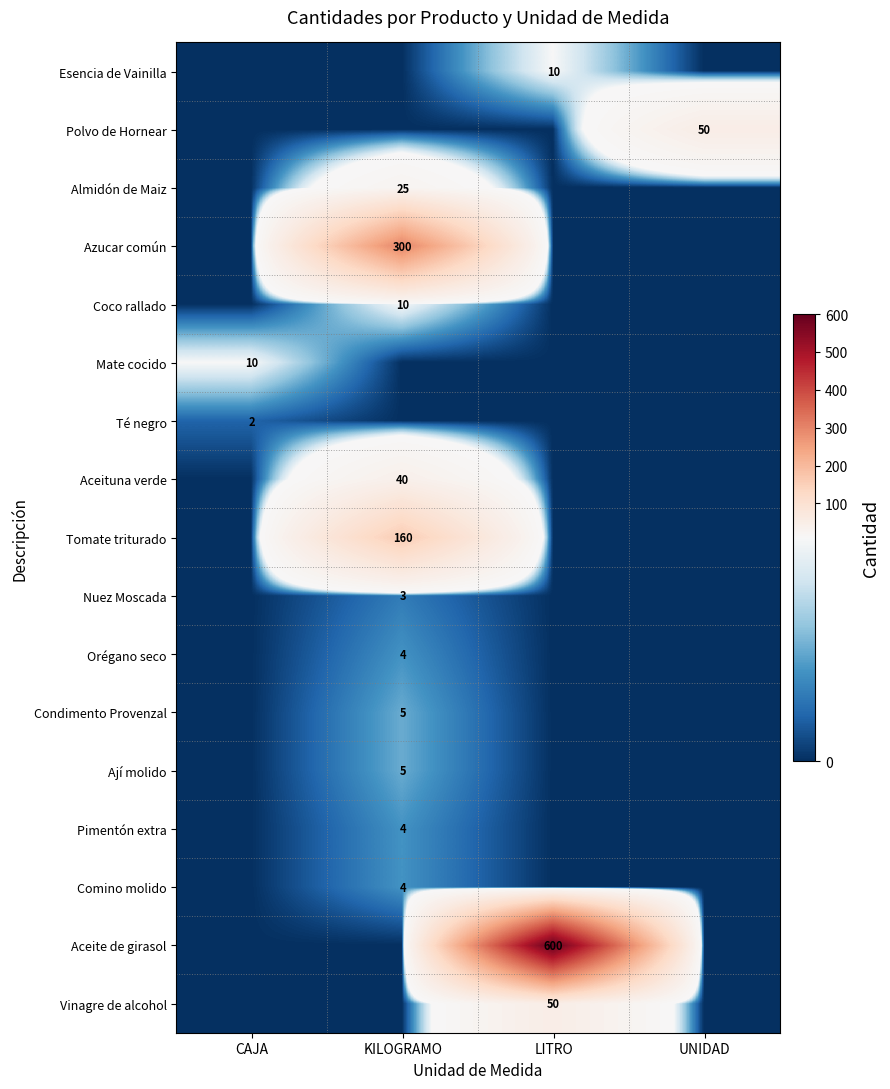

The Esencia de Vainilla series shows 2 at LITRO. True or false?

False